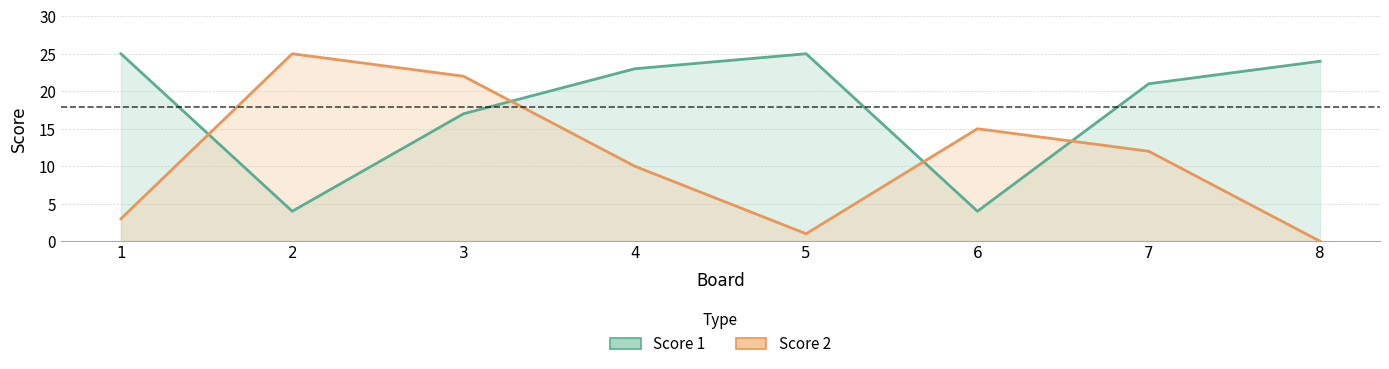

Does the chart display data point markers on the line(s)?

No